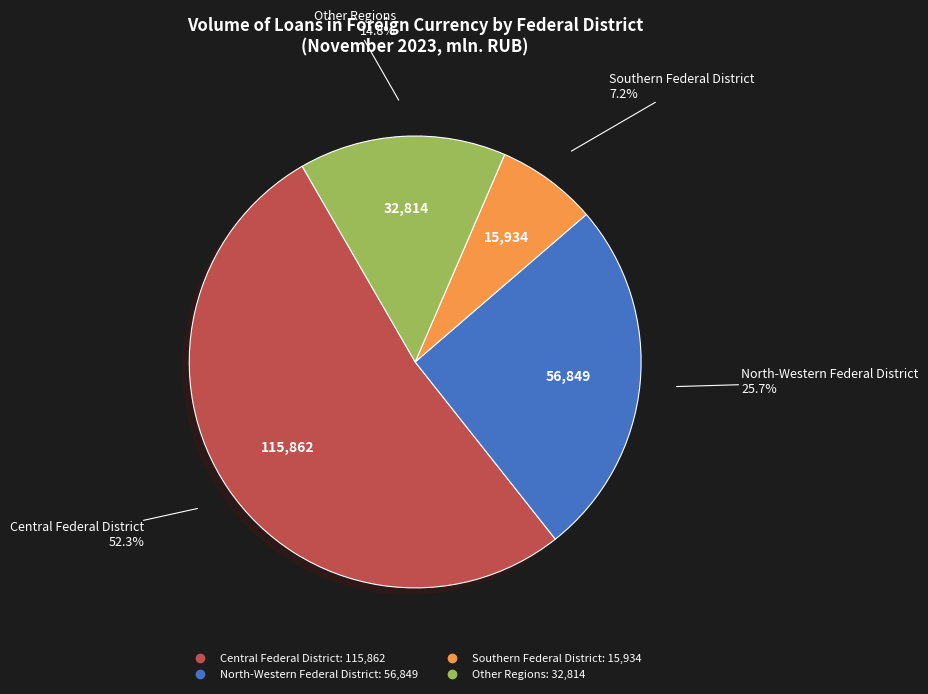

To the nearest percent, what is the difference between the largest and smallest slice percentages?

45%